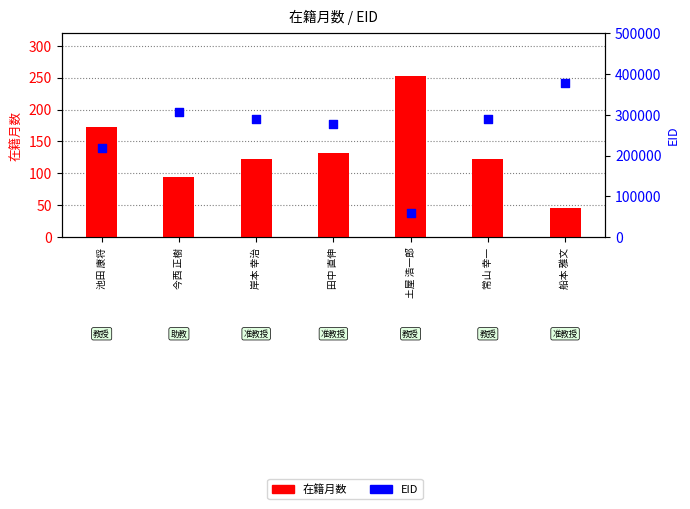

At which category is the sum across all series the highest?

船本 雅文